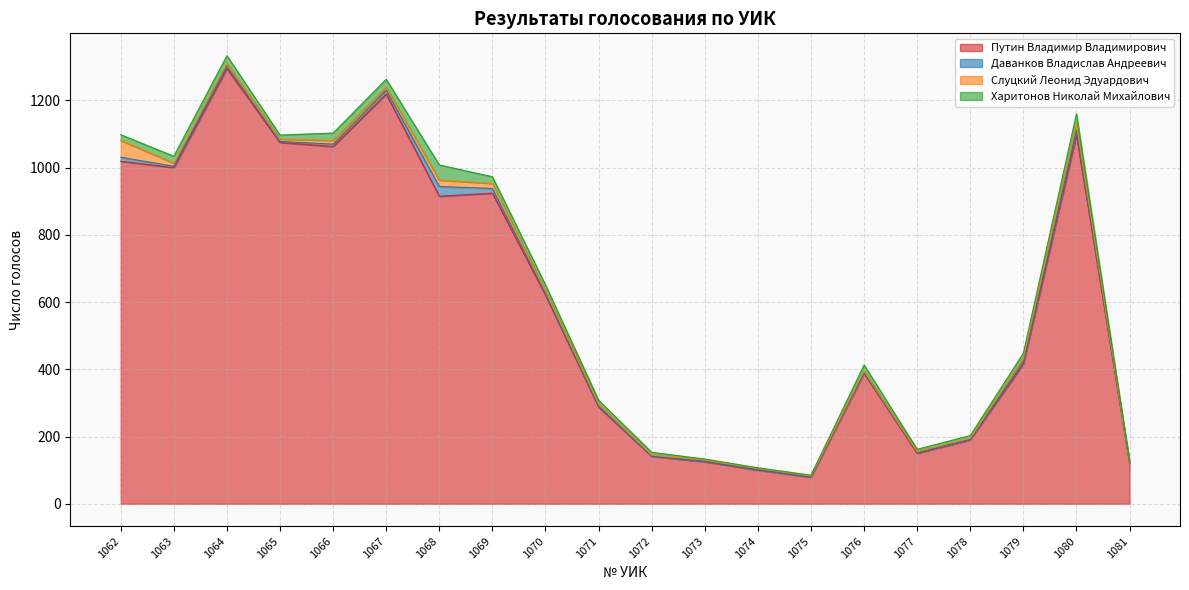

Reading left to right, extract all data points from this chart.

Путин Владимир Владимирович: 1019	1000	1295	1075	1063	1219	915	924	621	288	141	125	100	79	388	150	190	416	1098	120
Даванков Владислав Андреевич: 12	4	7	3	7	11	29	14	4	2	1	1	1	1	2	2	1	6	13	1
Слуцкий Леонид Эдуардович: 50	9	8	7	11	9	19	15	9	7	3	4	4	3	5	3	4	11	20	1
Харитонов Николай Михайлович: 17	21	23	12	22	24	45	20	17	11	8	3	2	2	18	7	8	15	29	4